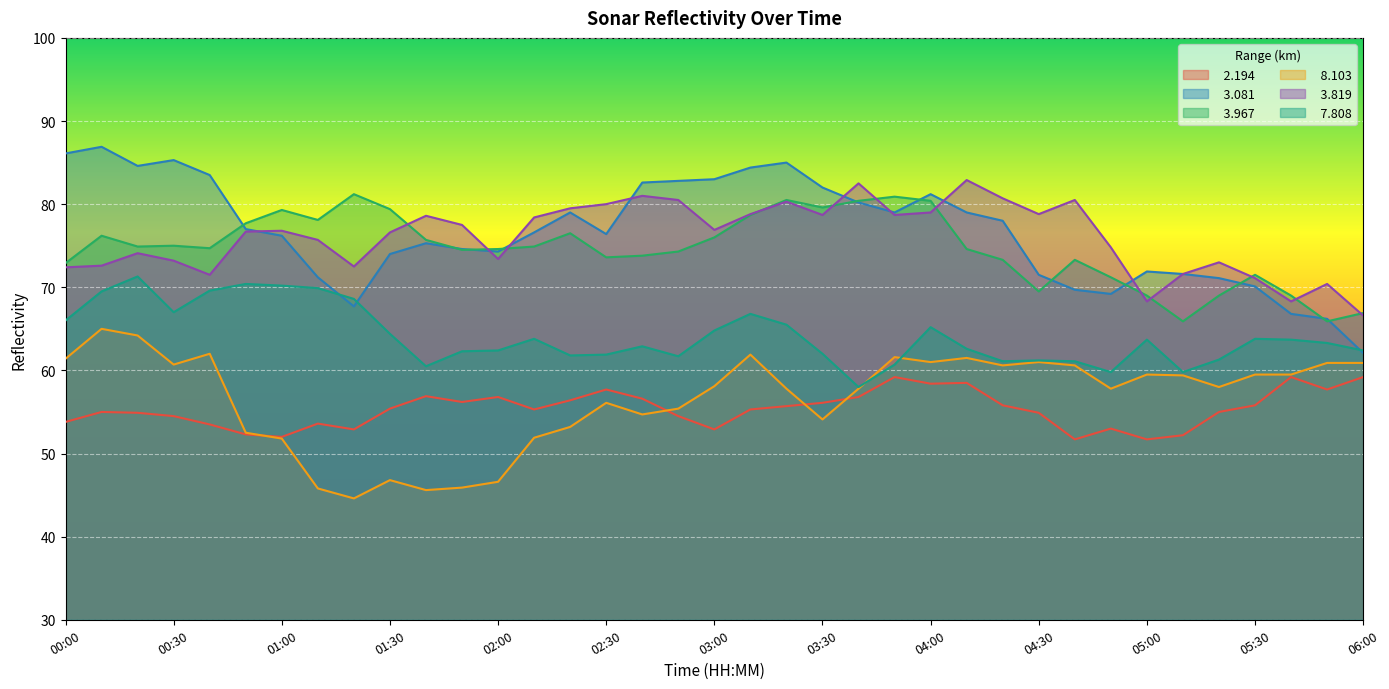

At which label does   7.808 reach its peak?

00:20